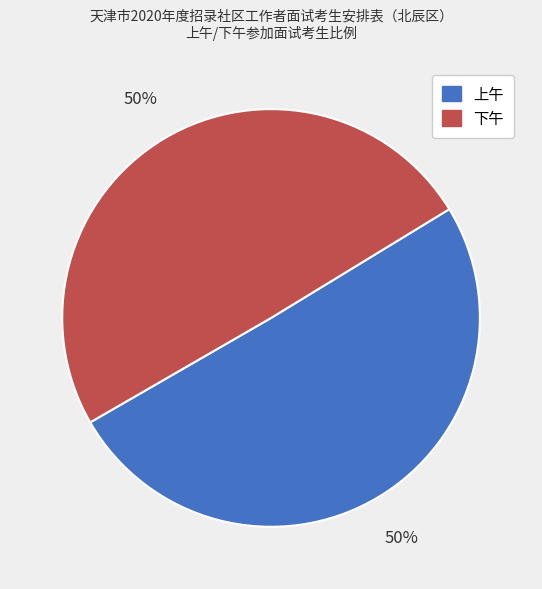

Is the sum of 上午 and 下午 greater than half?

Yes